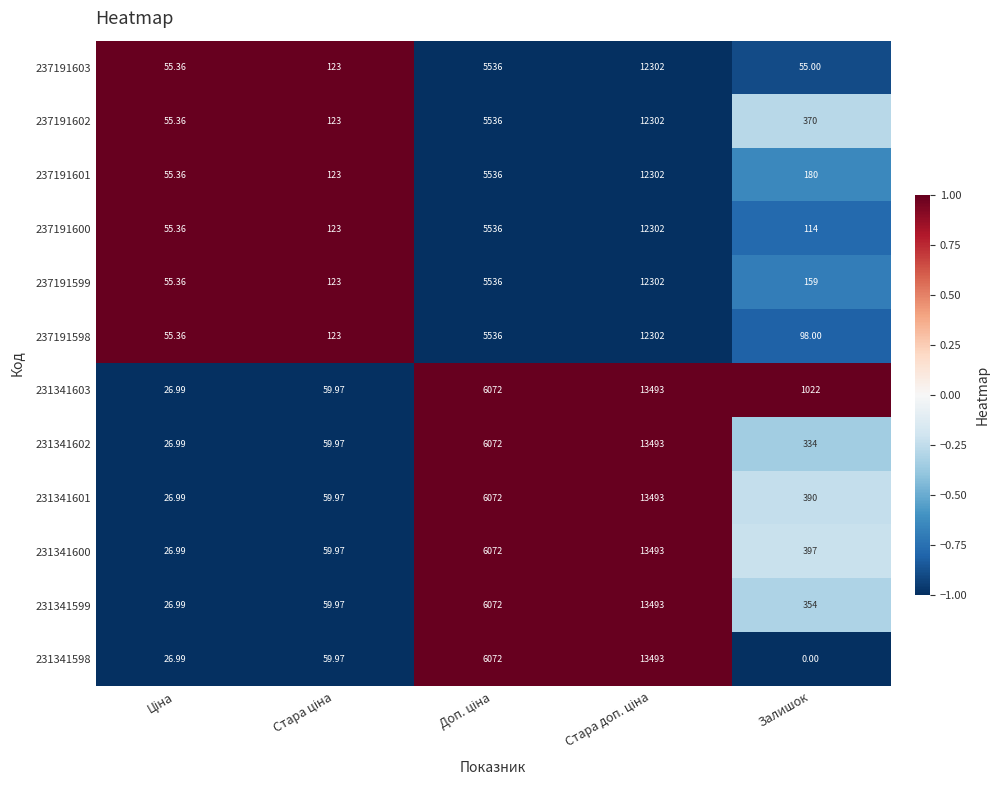

Is the value of 231341603 at Залишок greater than the value of 237191603 at Залишок?

Yes